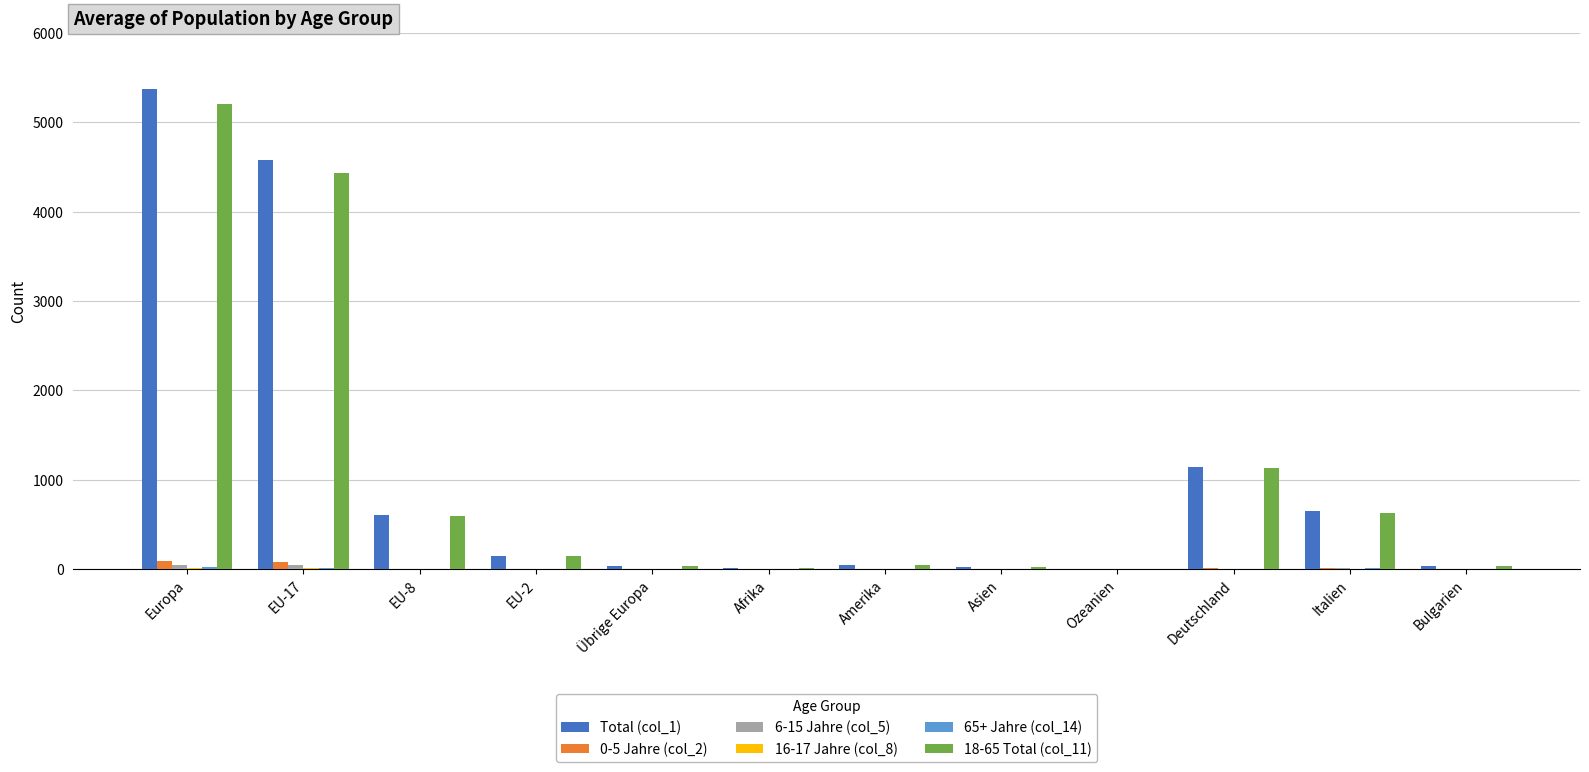

True or false: 18-65 Total (col_11) has a value of 144 at EU-2.

True